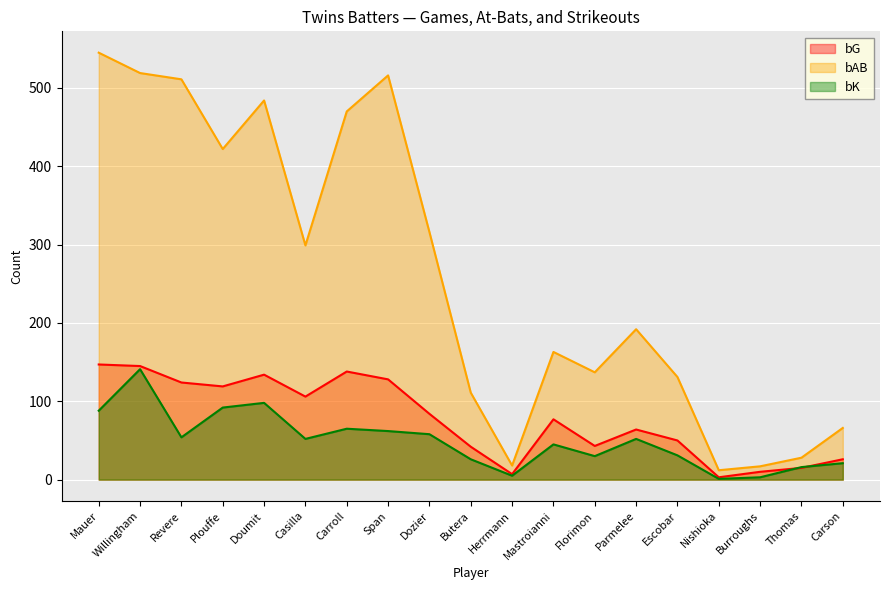

What position from the right is Burroughs?

3